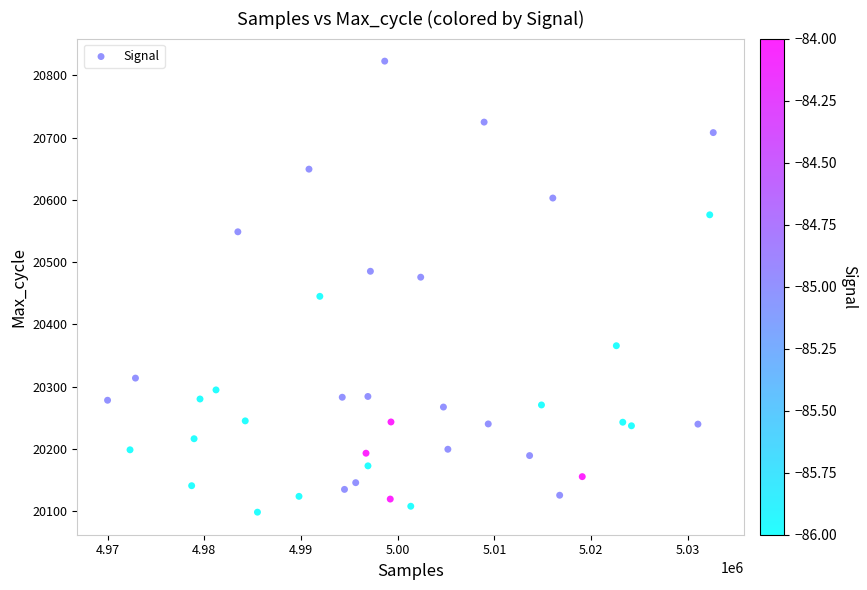

What is the range of Y values (max minus min)?

724.0